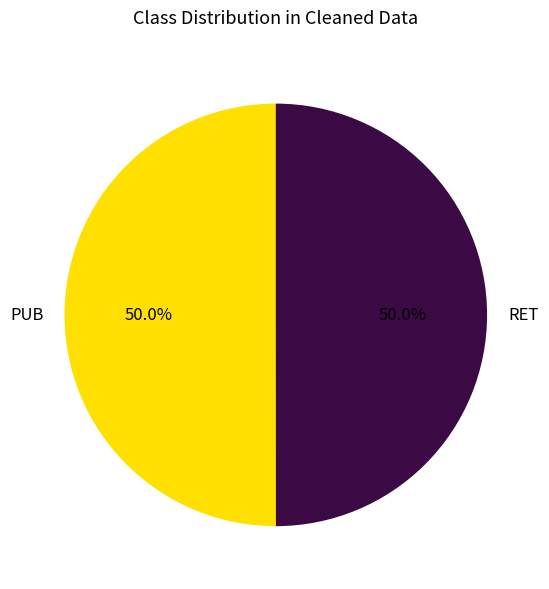

To the nearest percent, what percentage of the pie is PUB?

50%